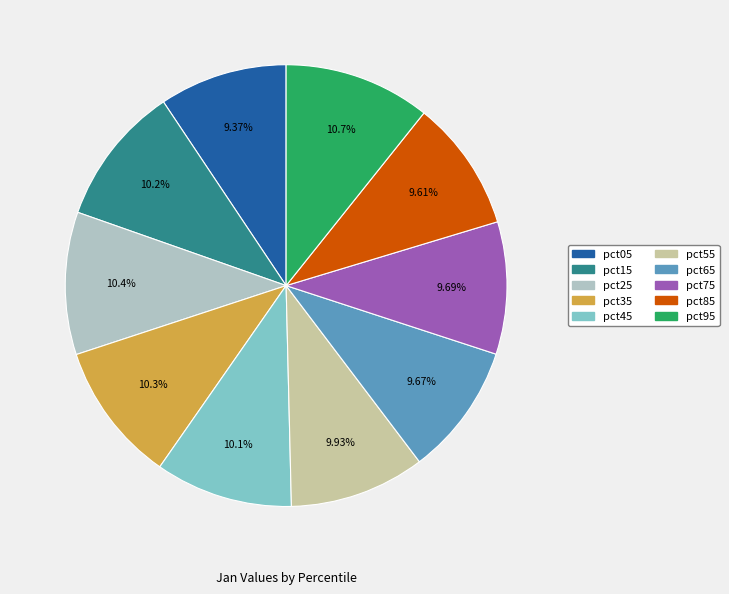

Is there a majority slice in this chart?

No